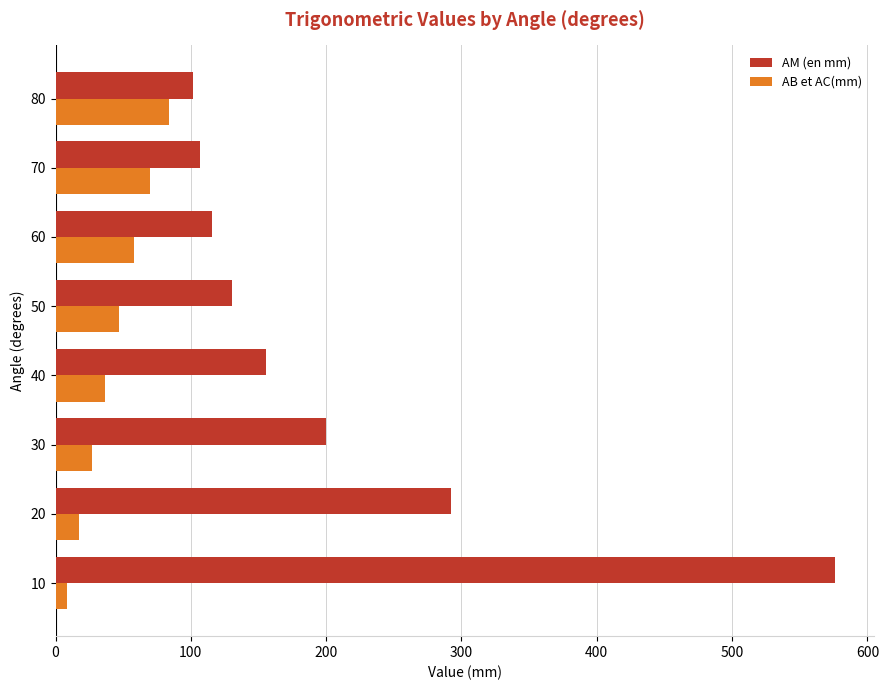

Rank the series by their average value, from lowest to highest.

AB et AC(mm), AM (en mm)